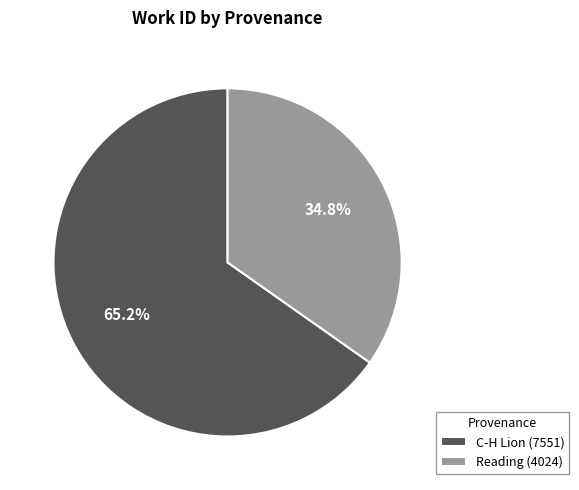

Approximately how many times larger is the value at Reading (4024) compared to C-H Lion (7551)?

0.5